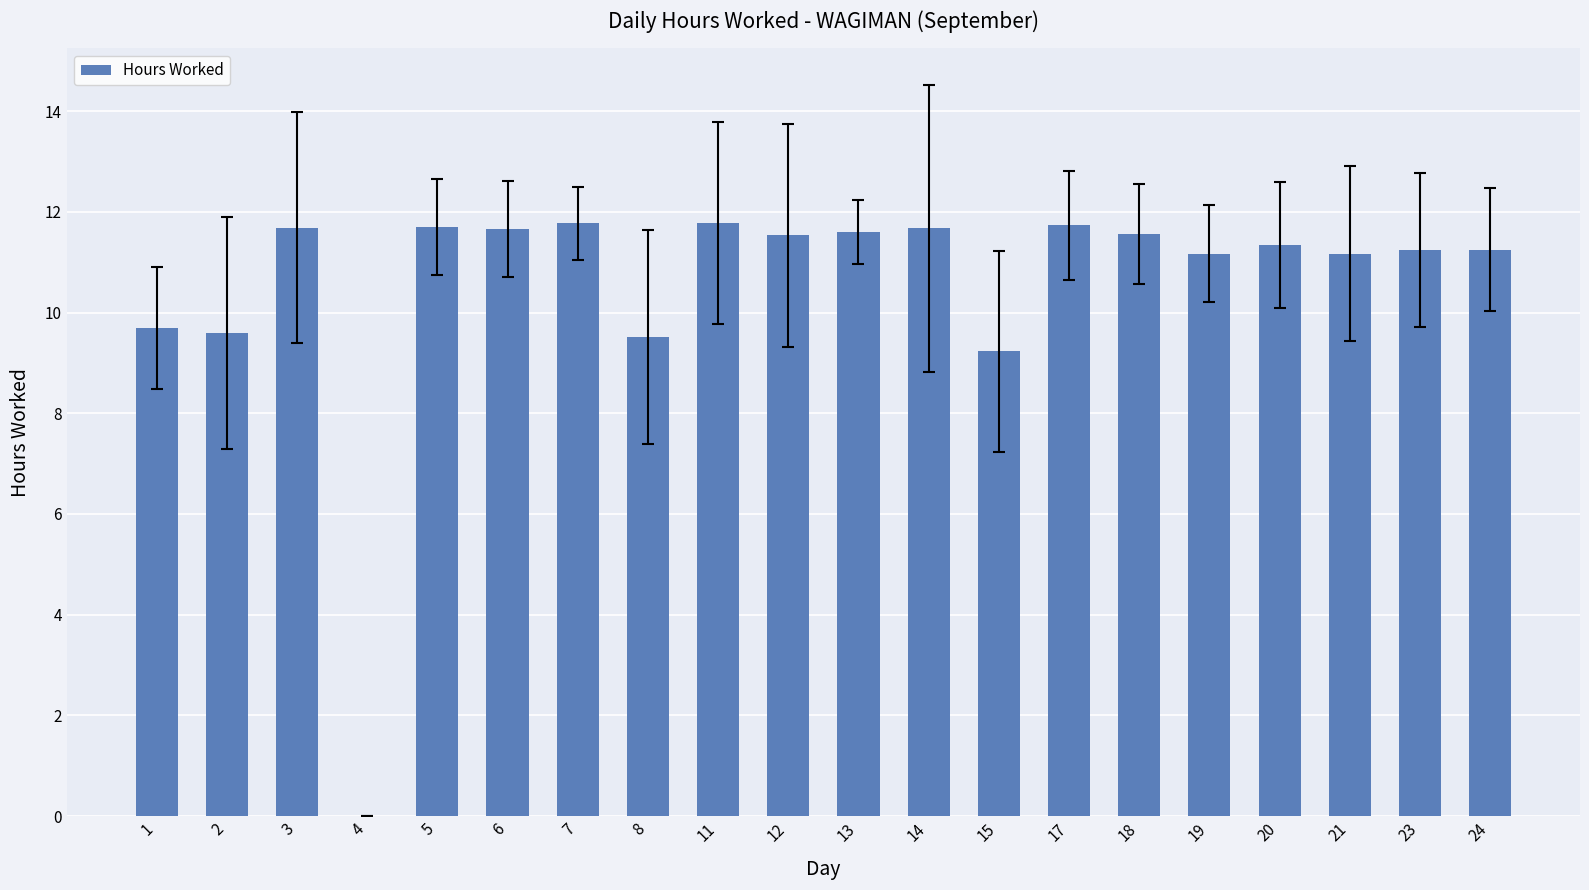

What is the average value?

10.5